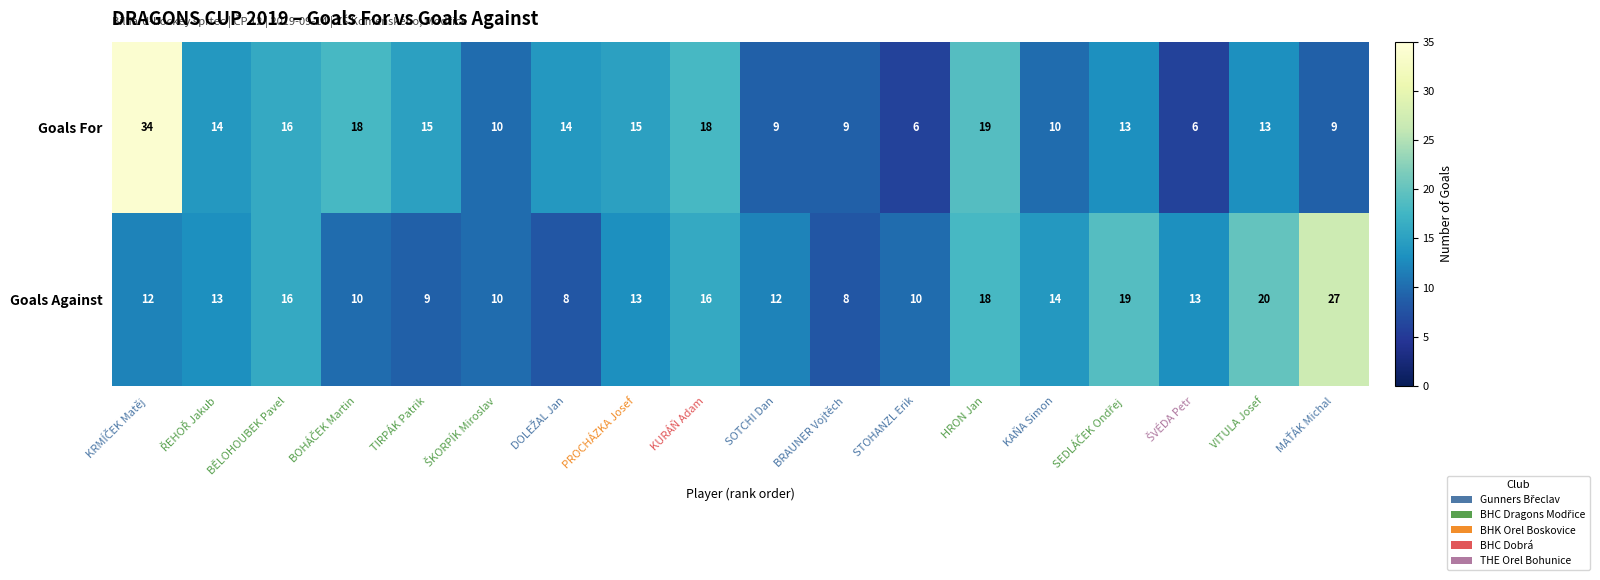

Is it true that Goals Against equals 6 at STOHANZL Erik?

False